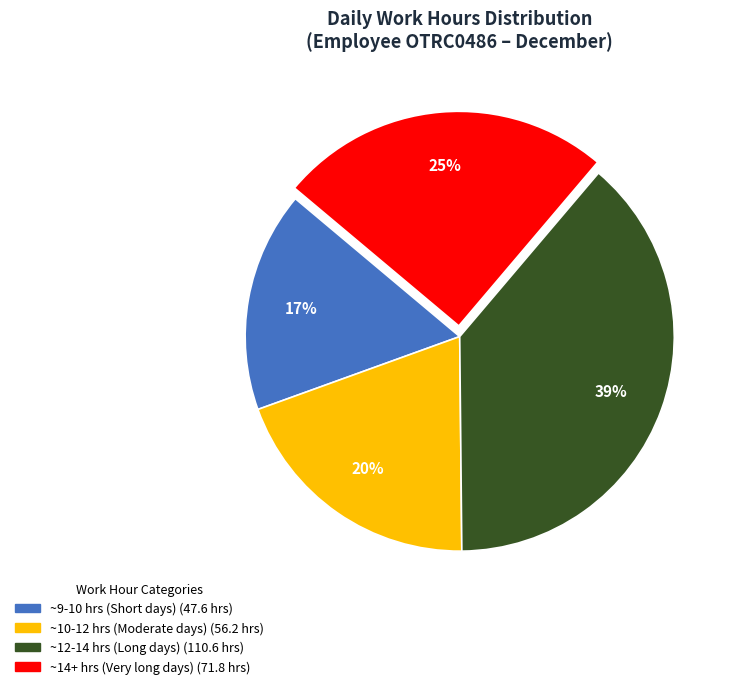

Count the number of slices in the pie.

4